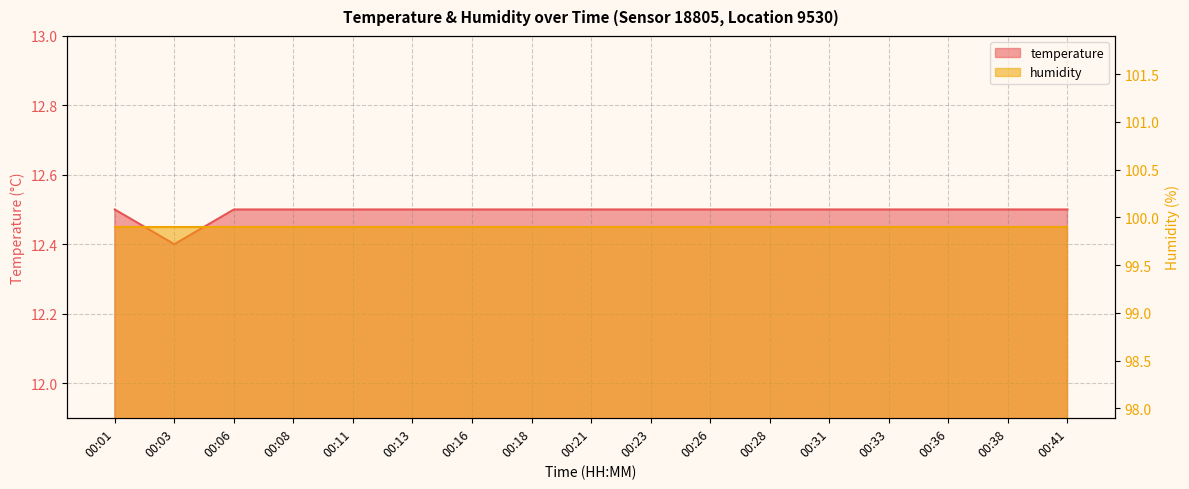

Which category has the lowest value across all series?

00:03